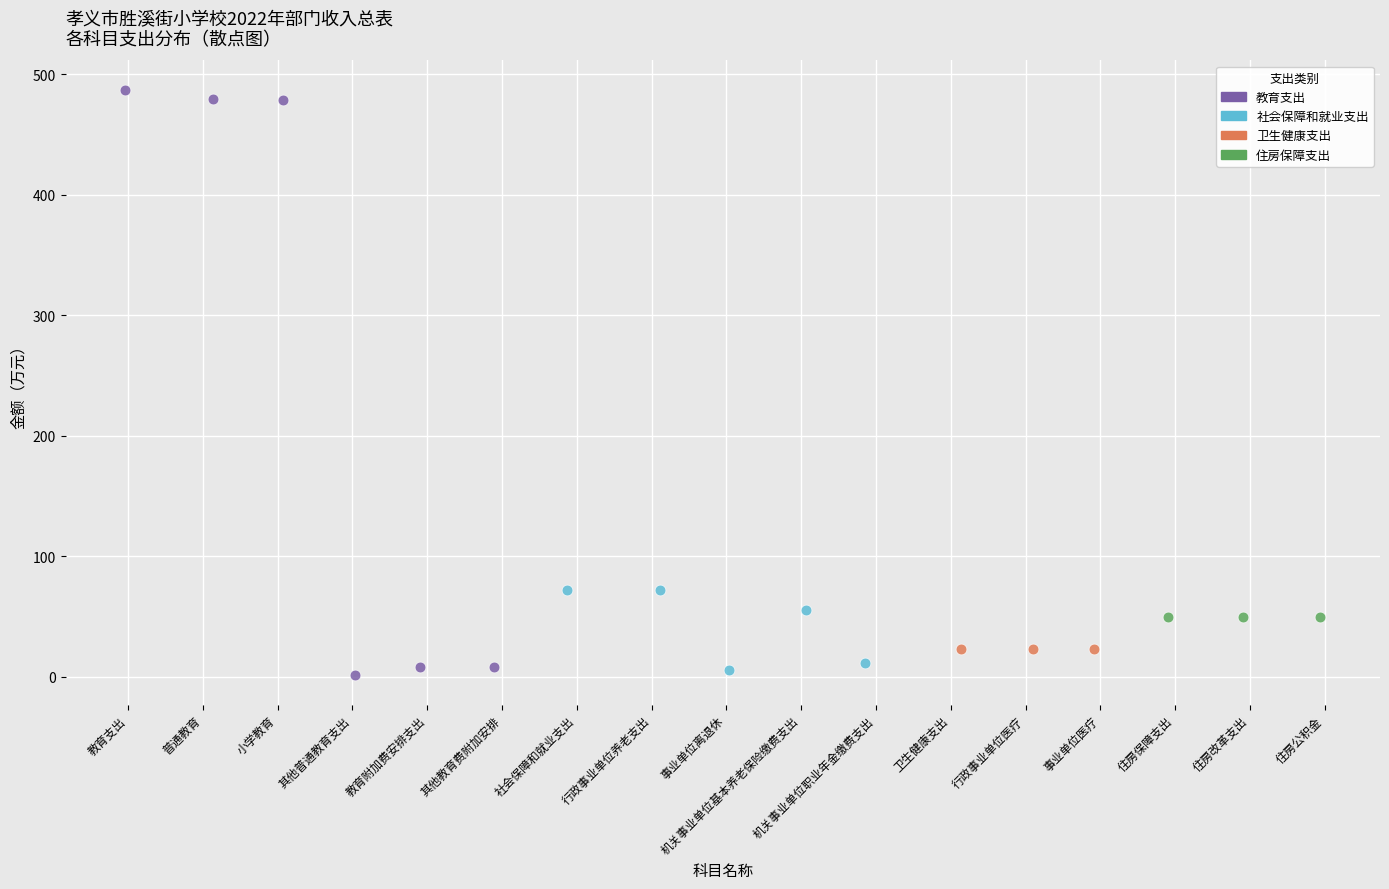

Which series contains the highest Y value?

教育支出